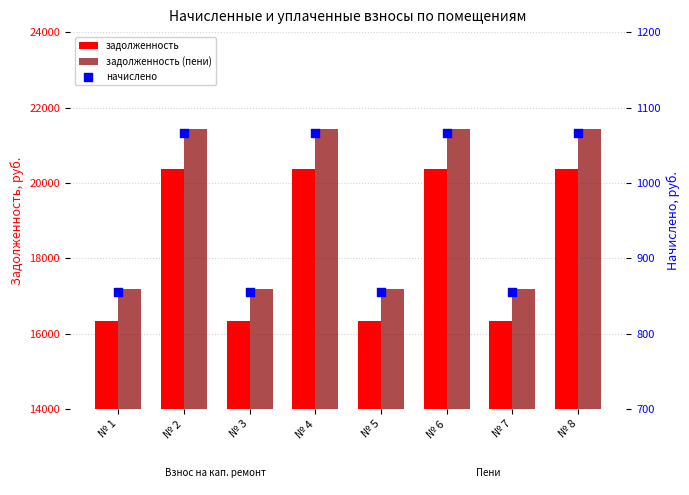

What is the total value across all series at № 7?

34390.1